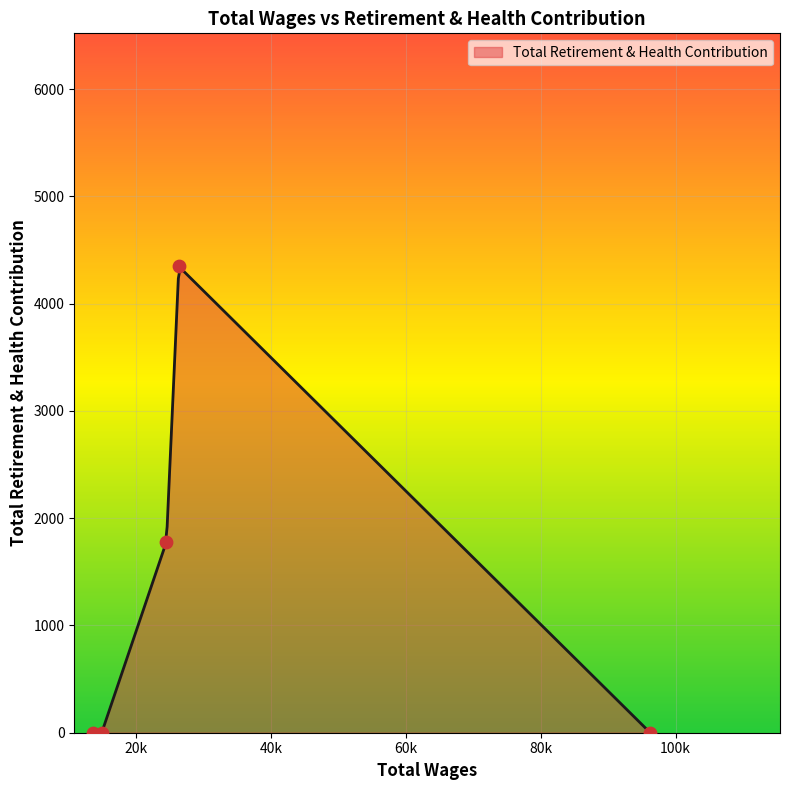

Which has a higher value, Park & Maintenance Worker II or Water Services Worker?

Park & Maintenance Worker II